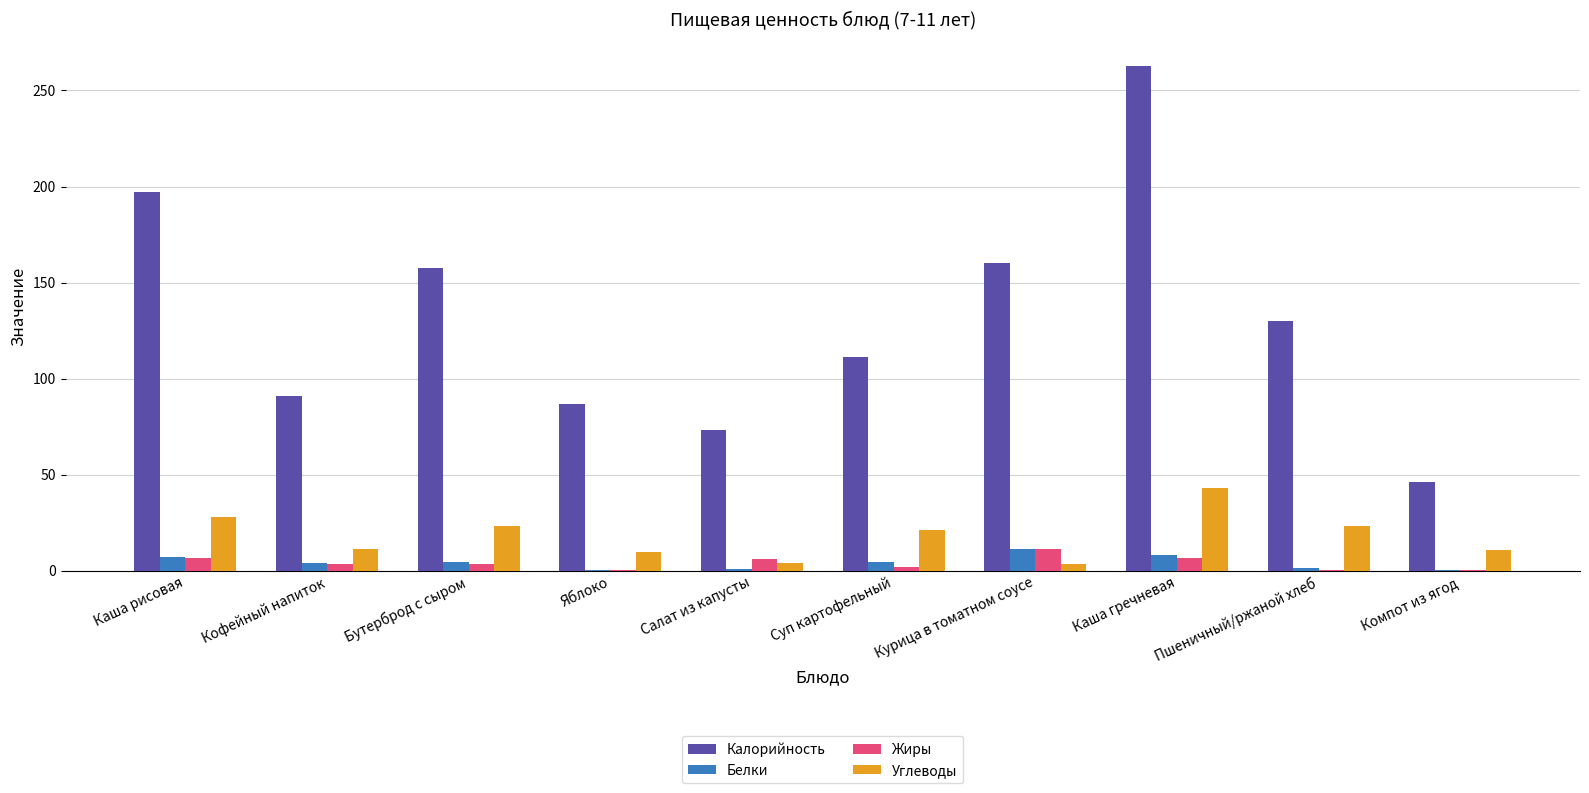

What is the difference between the Углеводы values at Бутерброд с сыром and Курица в томатном соусе?

19.7